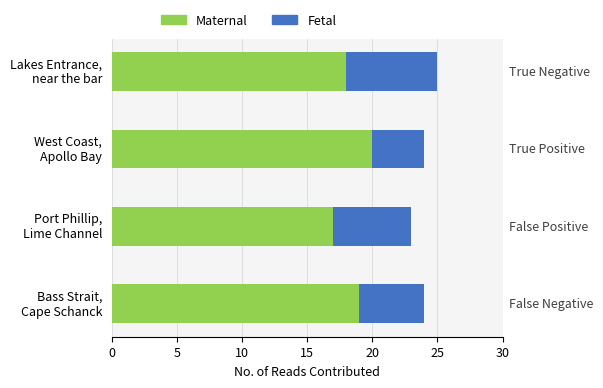

What is the difference between the maximum and minimum values in the Maternal series?

3